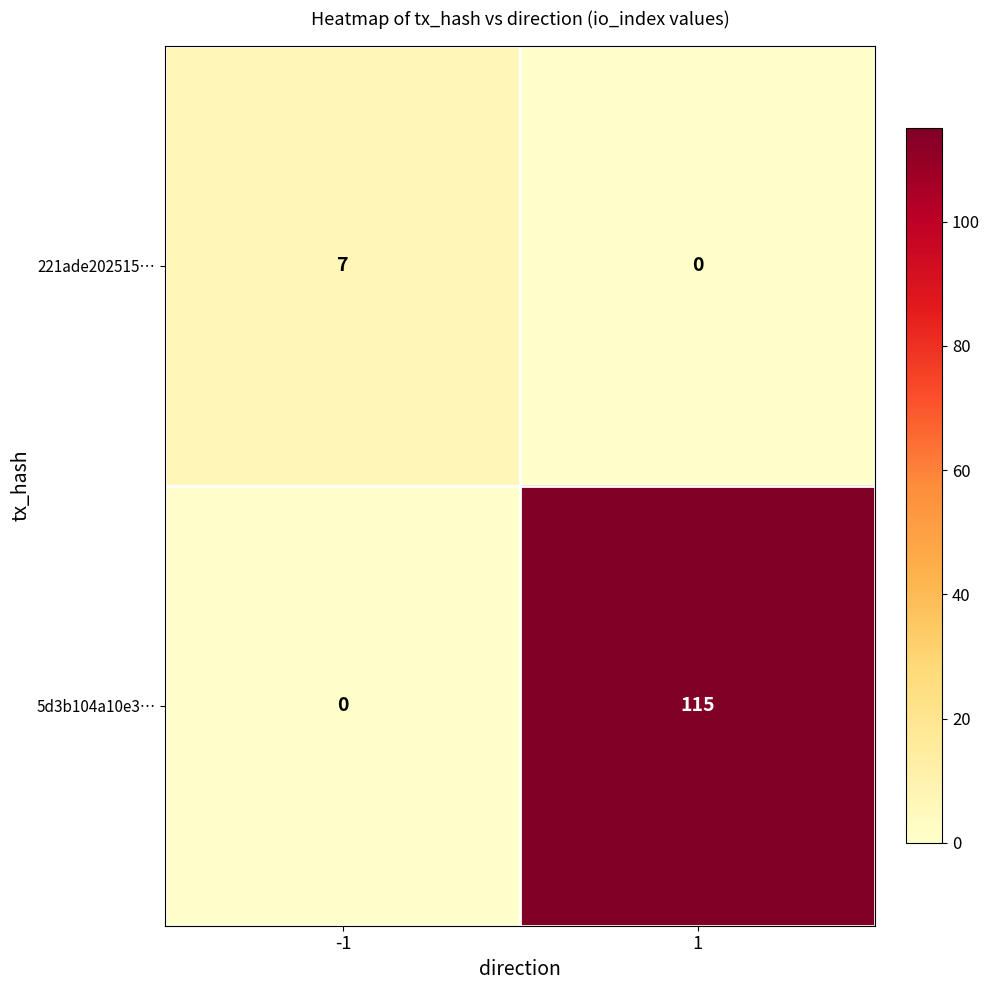

True or false: 5d3b104a10e3… has a value of 0 at -1.

True